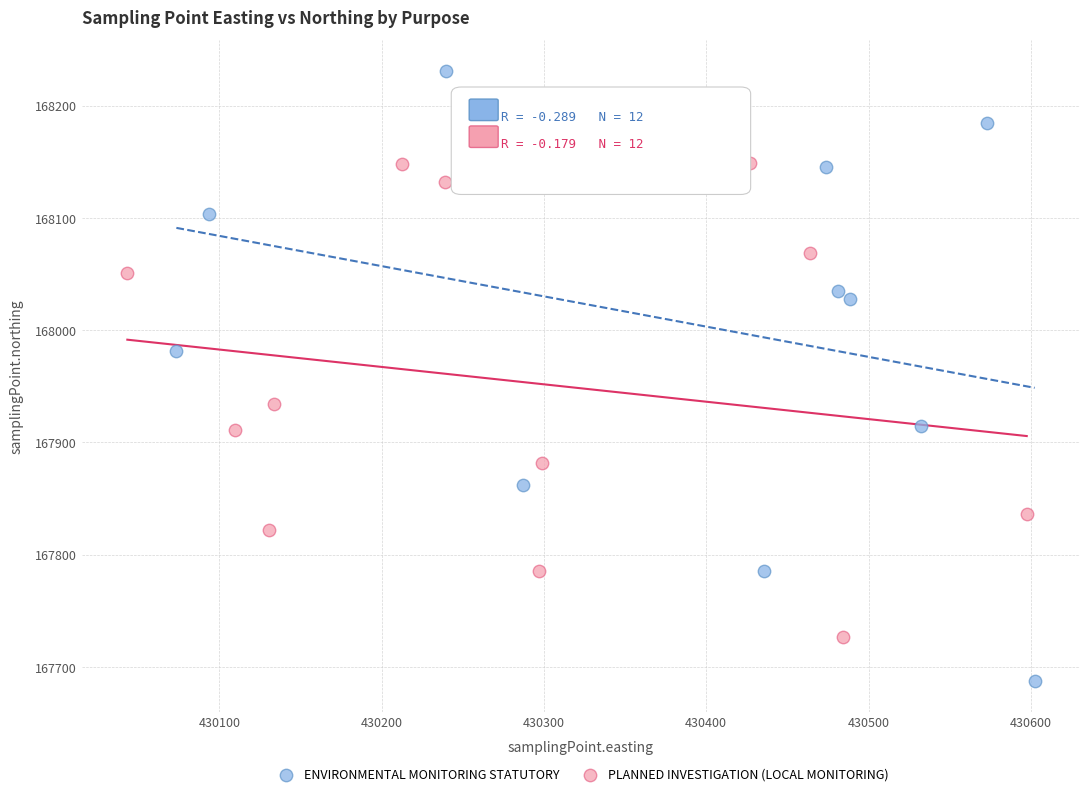

Which series contains the lowest Y value?

ENVIRONMENTAL MONITORING STATUTORY